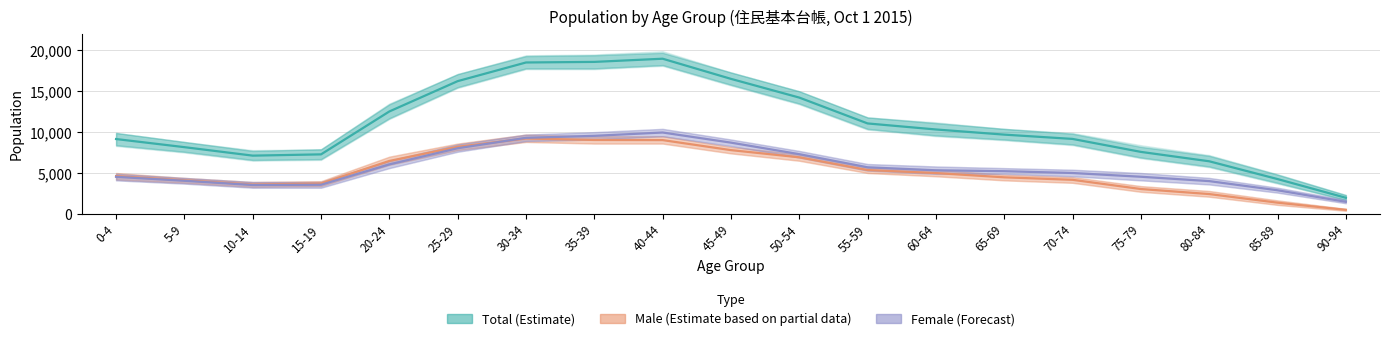

The value of Female (Estimate) at 20-24 is 2155. True or false?

False